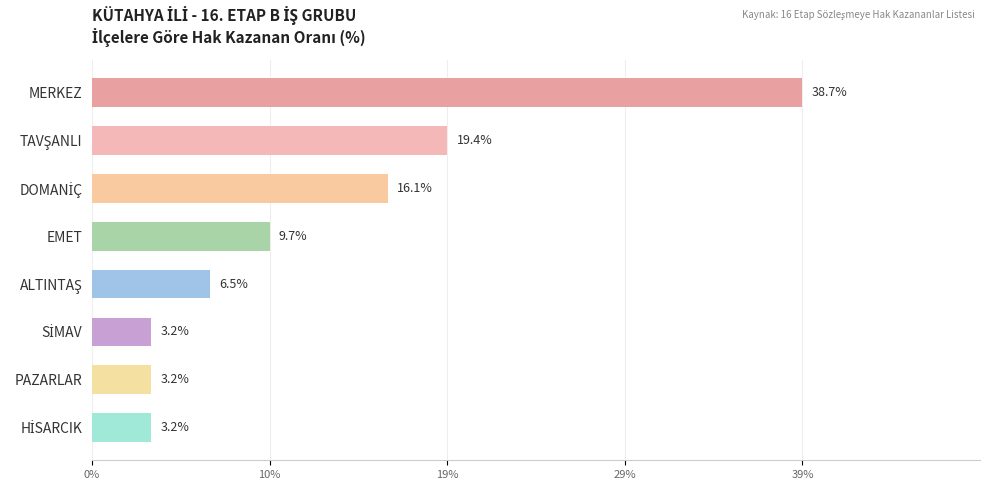

What is the sum of all values?

100.0